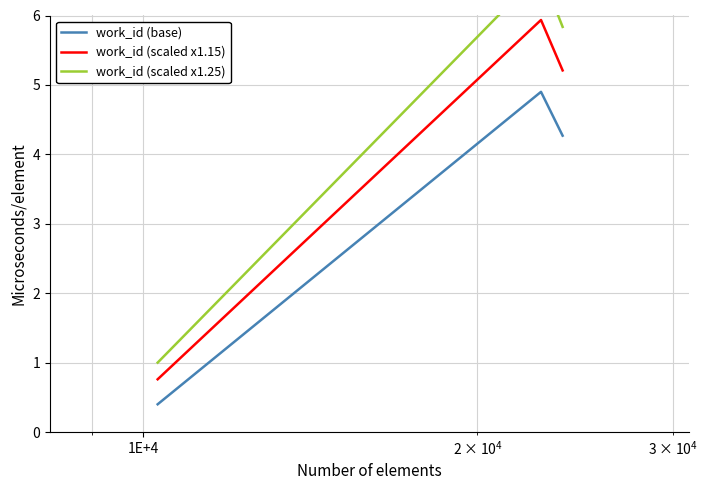

At how many categories does at least one series exceed 5?

4